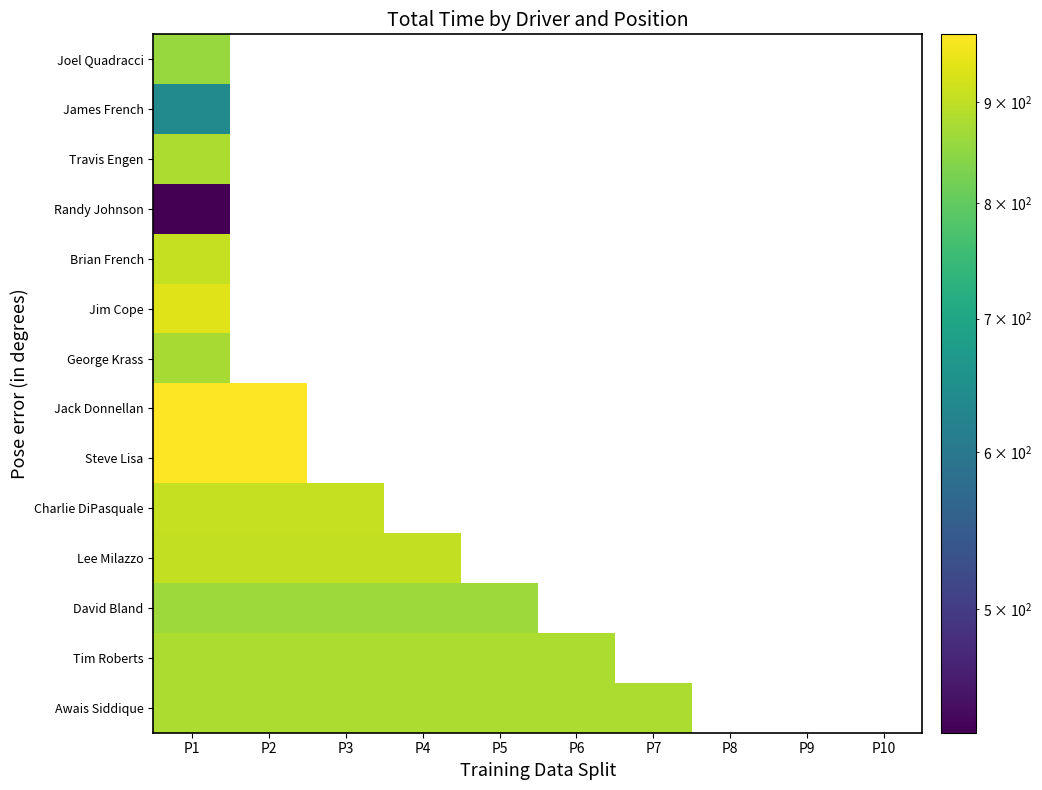

List the series in order of their peak value, lowest first.

Randy Johnson, James French, Joel Quadracci, David Bland, George Krass, Travis Engen, Tim Roberts, Awais Siddique, Lee Milazzo, Brian French, Charlie DiPasquale, Jim Cope, Jack Donnellan, Steve Lisa